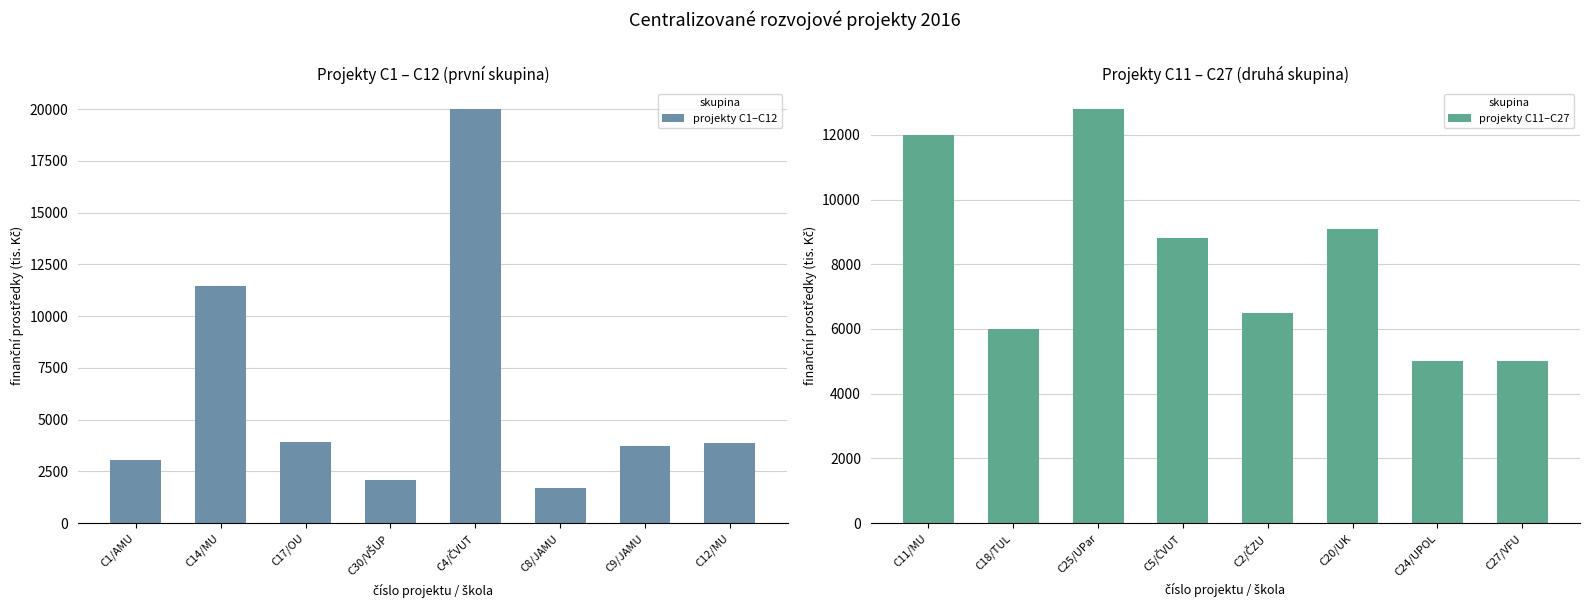

Where is projekty C1–C12 nearest to the value 10850?

C14/MU